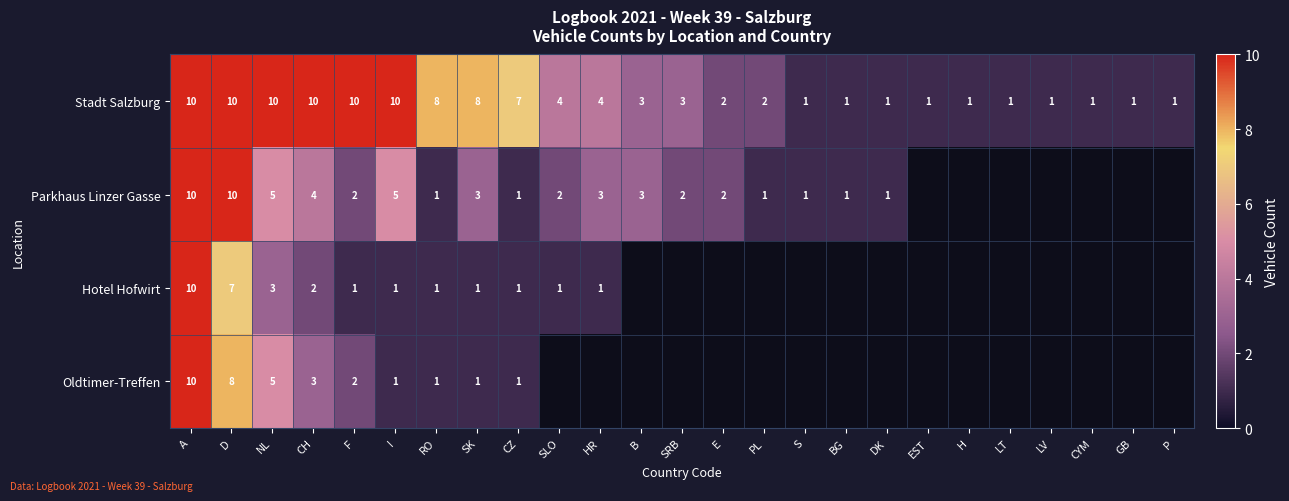

What is the difference between the highest and lowest values at PL?

1.0